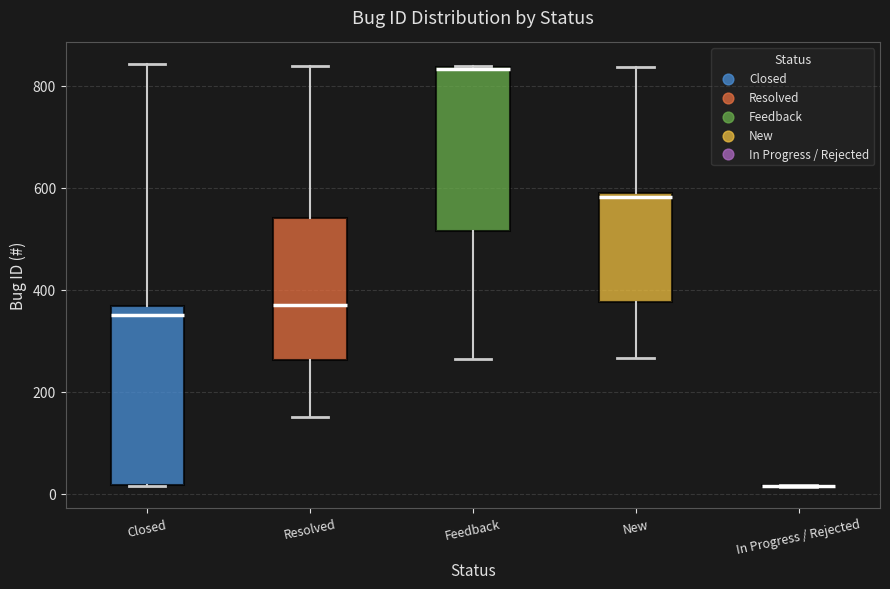

Reading left to right, read every box against the y-axis: the position of its median line, the range the box covers, and the ends of its whiskers. The values are not printed on the chart, so give them approximately, as read against the axis.

Closed: median 360 (just below the box's upper edge), box 20 to 360, whiskers 20 to 840
Resolved: median 380, box 260 to 540, whiskers 160 to 840
Feedback: median 840 (drawn on the box's upper edge), box 520 to 840, whiskers 260 to 840
New: median 580, box 380 to 600, whiskers 260 to 840
In Progress / Rejected: box collapsed to a line at 20, whiskers 20 to 20